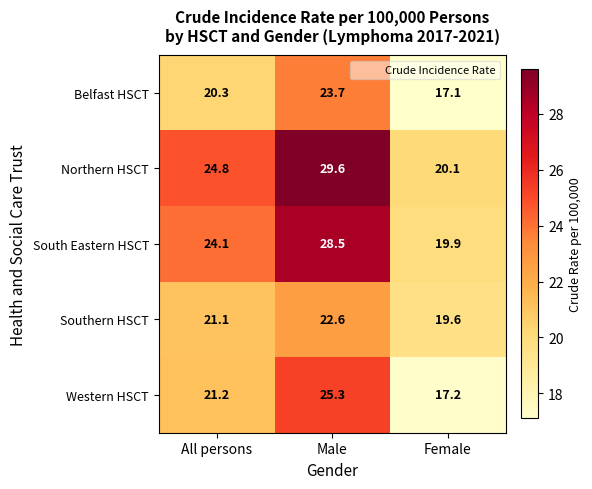

What is the sum of the Belfast HSCT values at Male and Female?

40.8